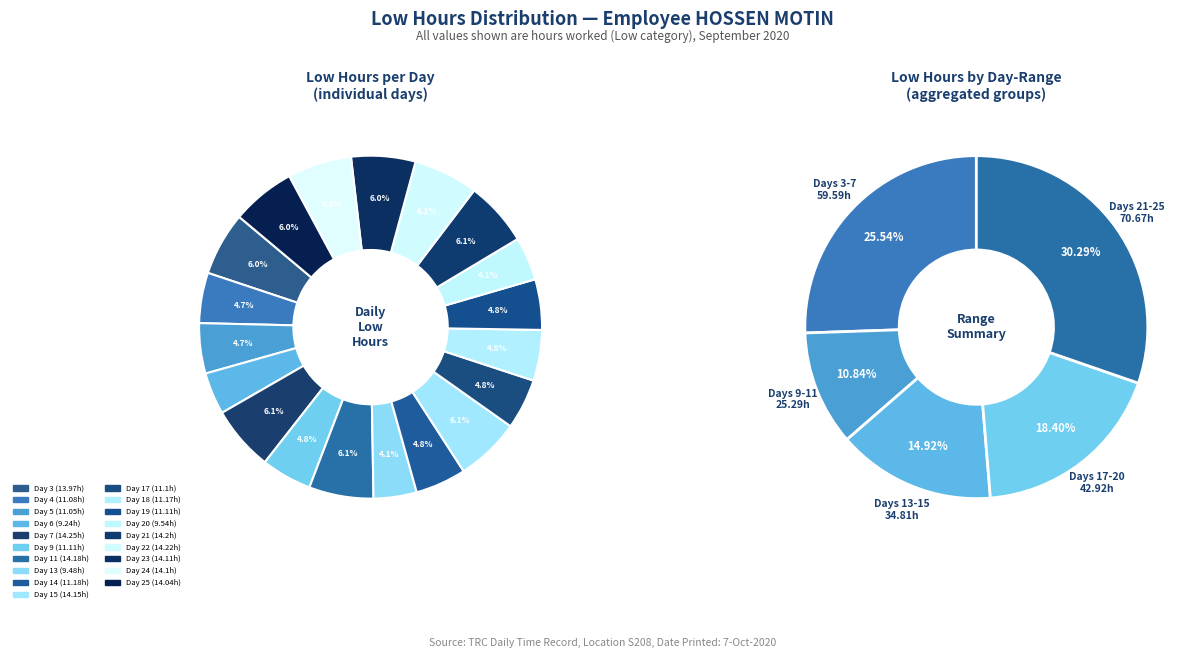

Count the number of slices in the pie.

19